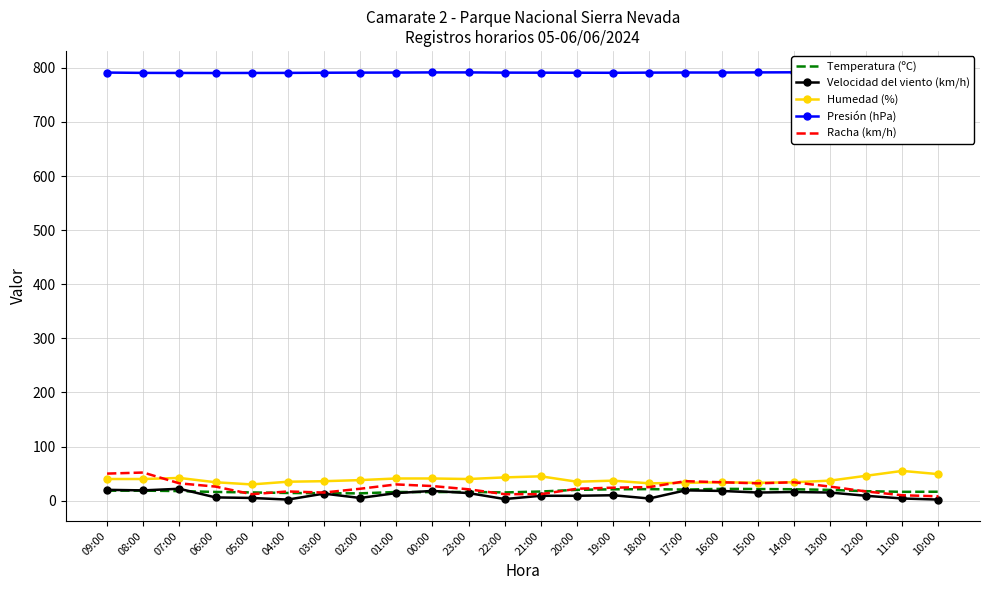

List the series in order of their peak value, highest first.

Presión (hPa), Humedad (%), Racha (km/h), Velocidad del viento (km/h), Temperatura (ºC)